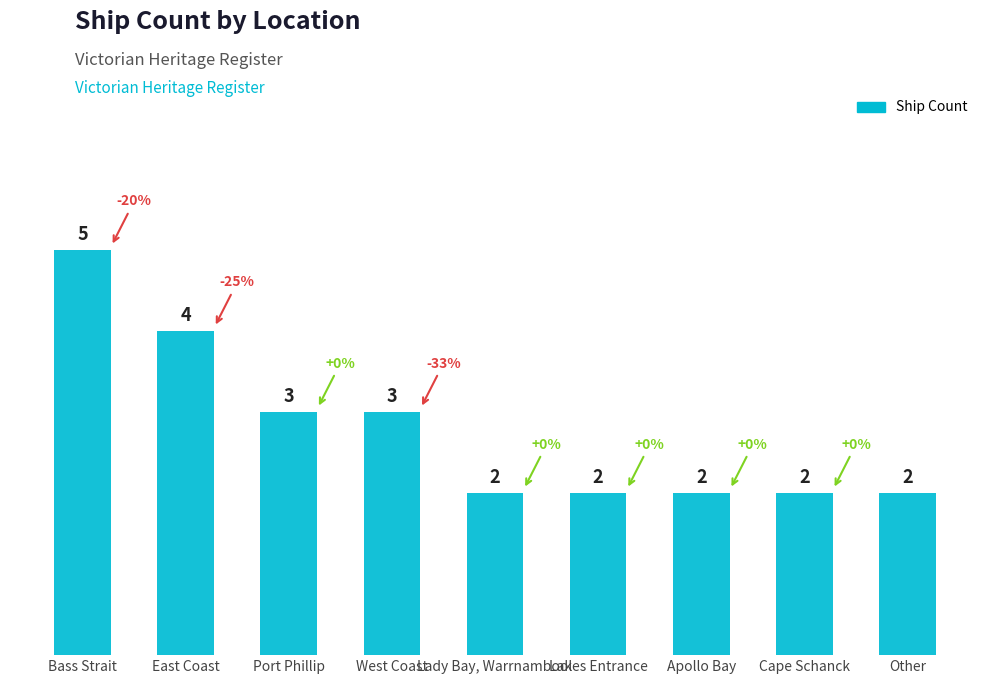

True or false: the data shows 4 at East Coast.

True